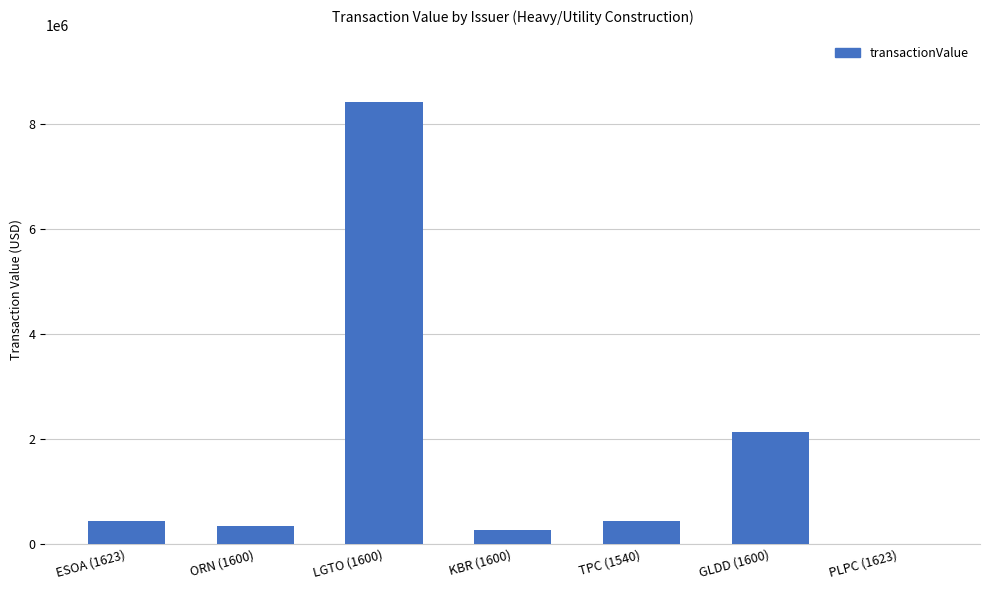

What is the difference between the values at PLPC (1623) and ESOA (1623)?

443564